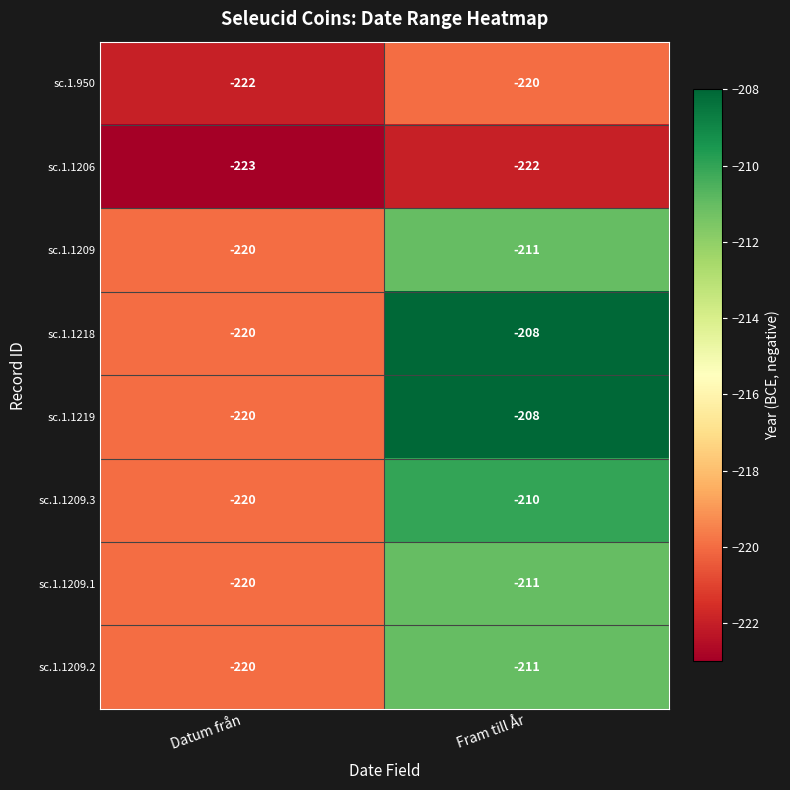

What is the difference between the highest and lowest values at Datum från?

3